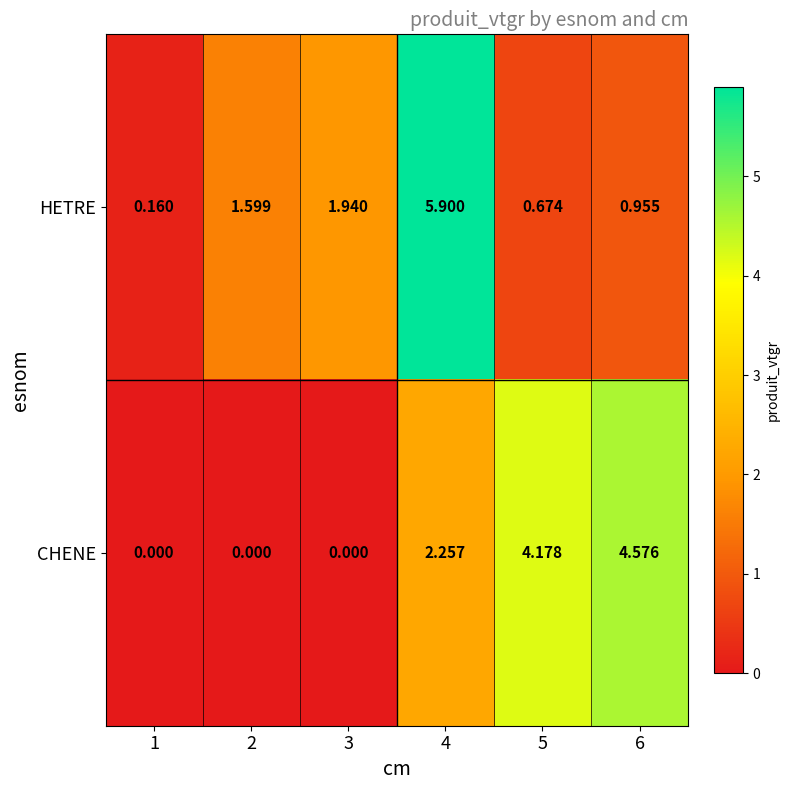

Which series has the largest total across all categories?

HETRE